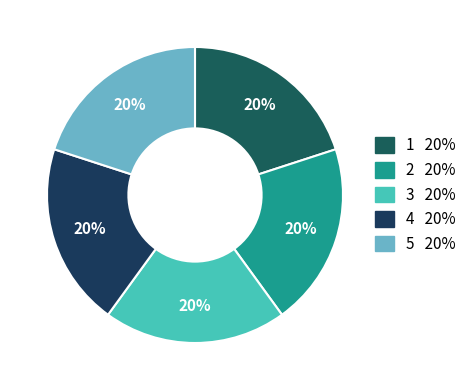

How many segments does this pie chart have?

5